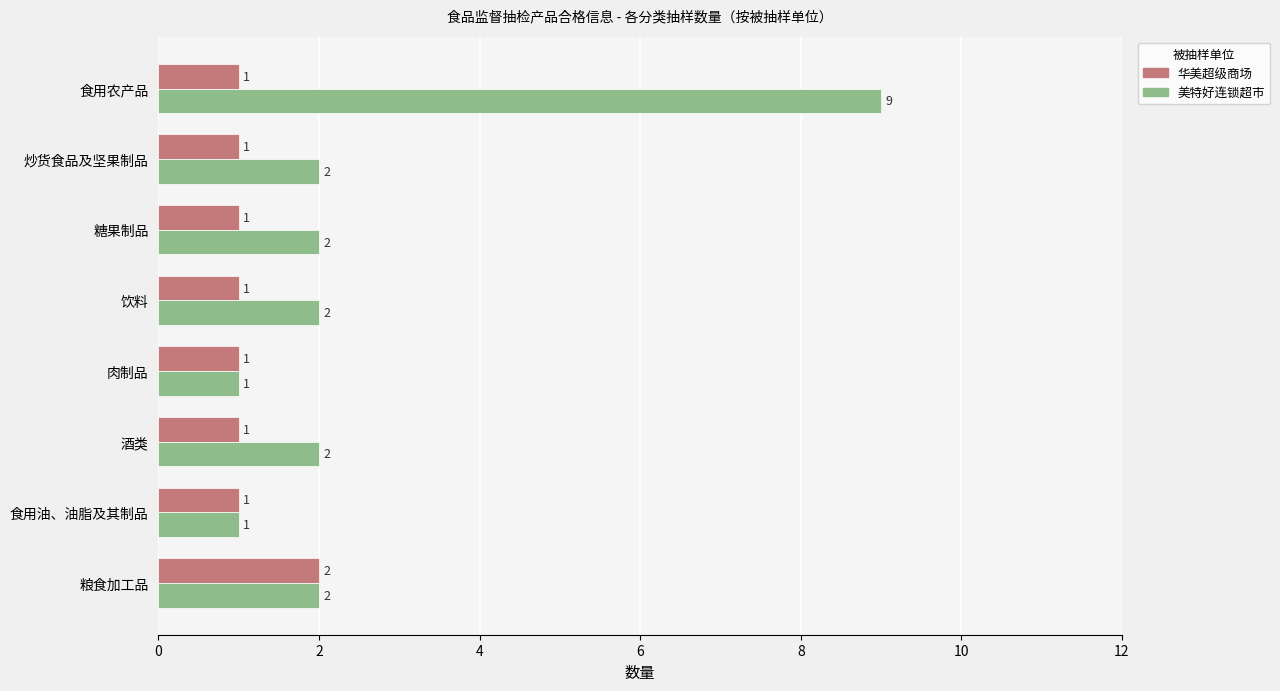

Between 食用油、油脂及其制品 and 糖果制品, which series saw the biggest shift?

美特好连锁超市